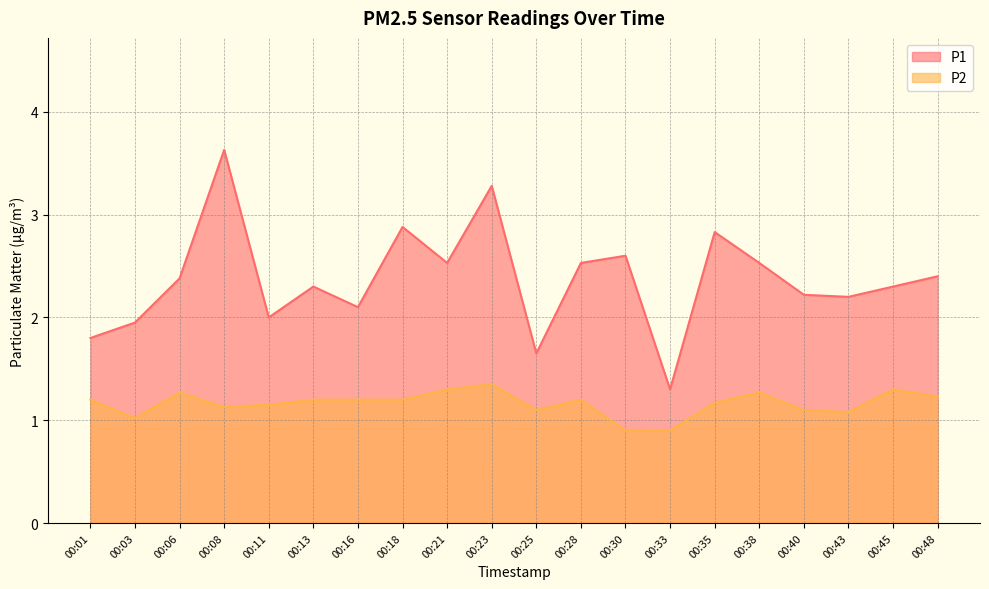

What is the value of the P2 point at the 16th from the left?

1.3